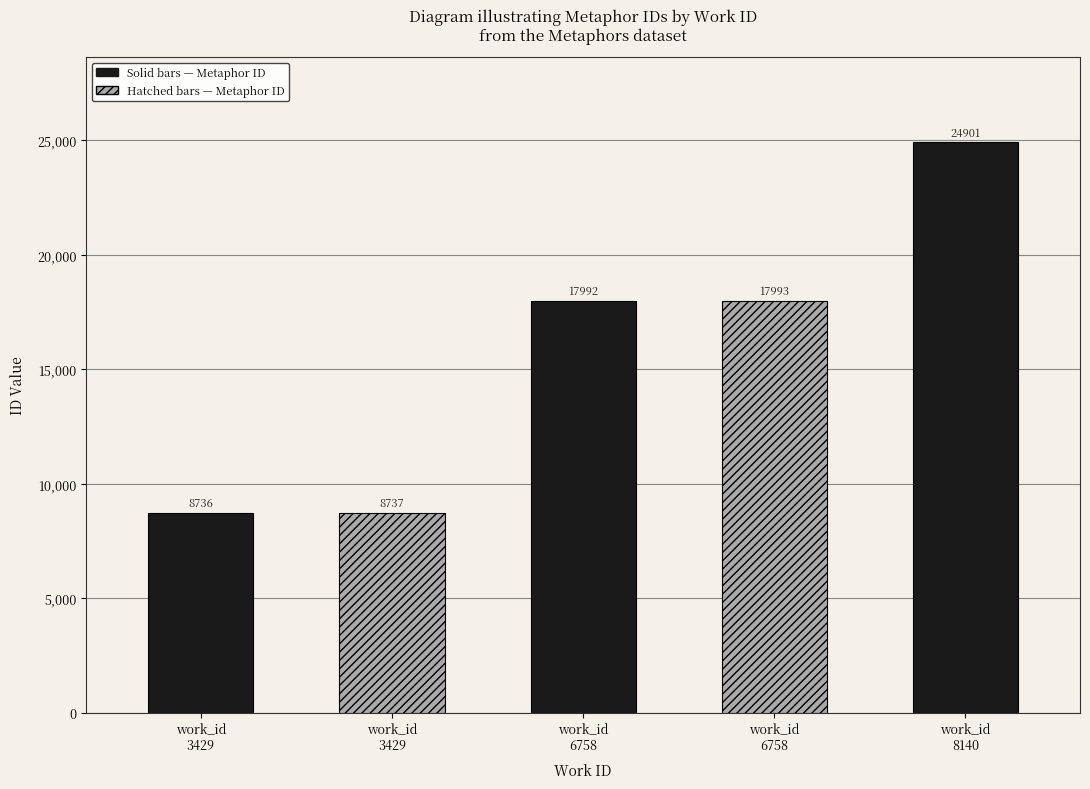

Reading left to right, extract all data points from this chart.

8736	8737	17992	17993	24901